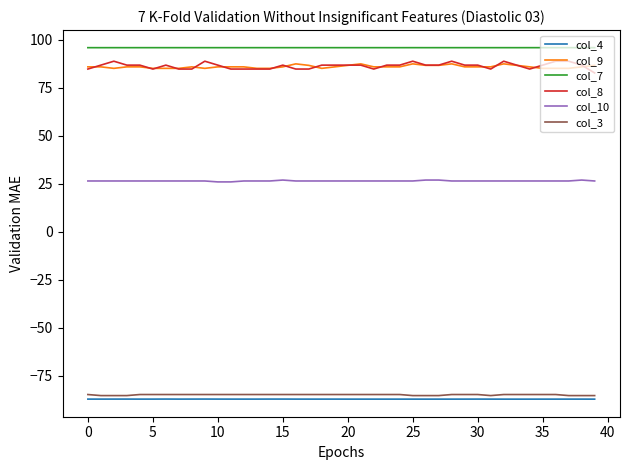

True or false: col_3 and col_8 intersect in this chart.

False